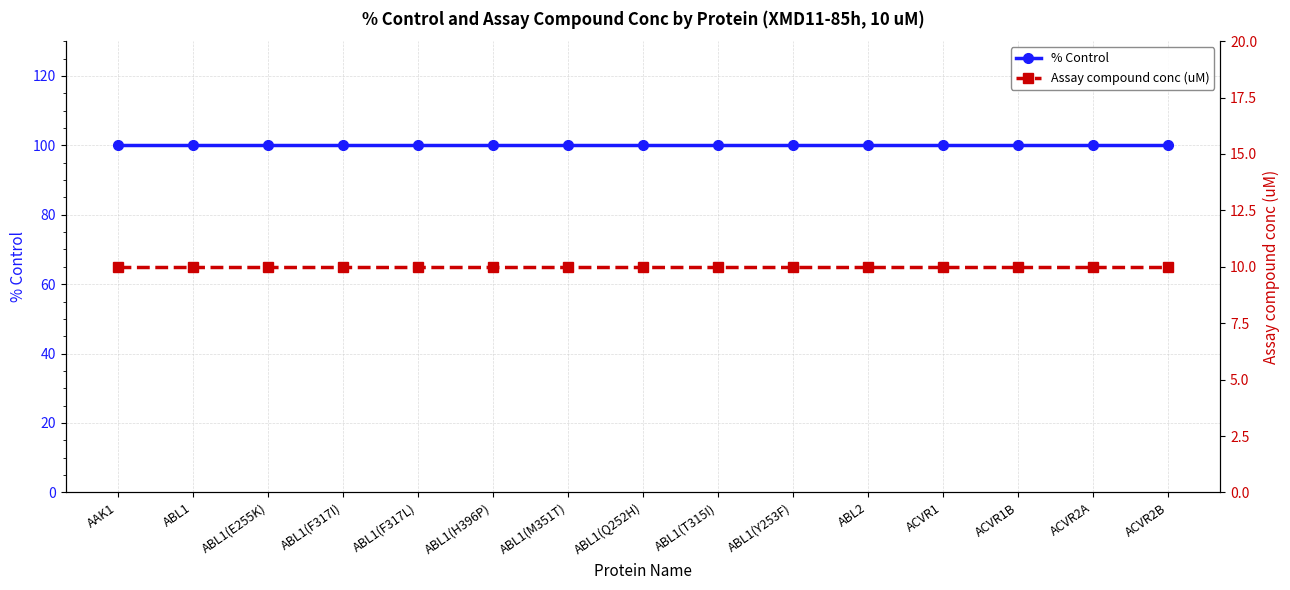

True or false: Assay compound conc (uM) and % Control cross at least once.

False